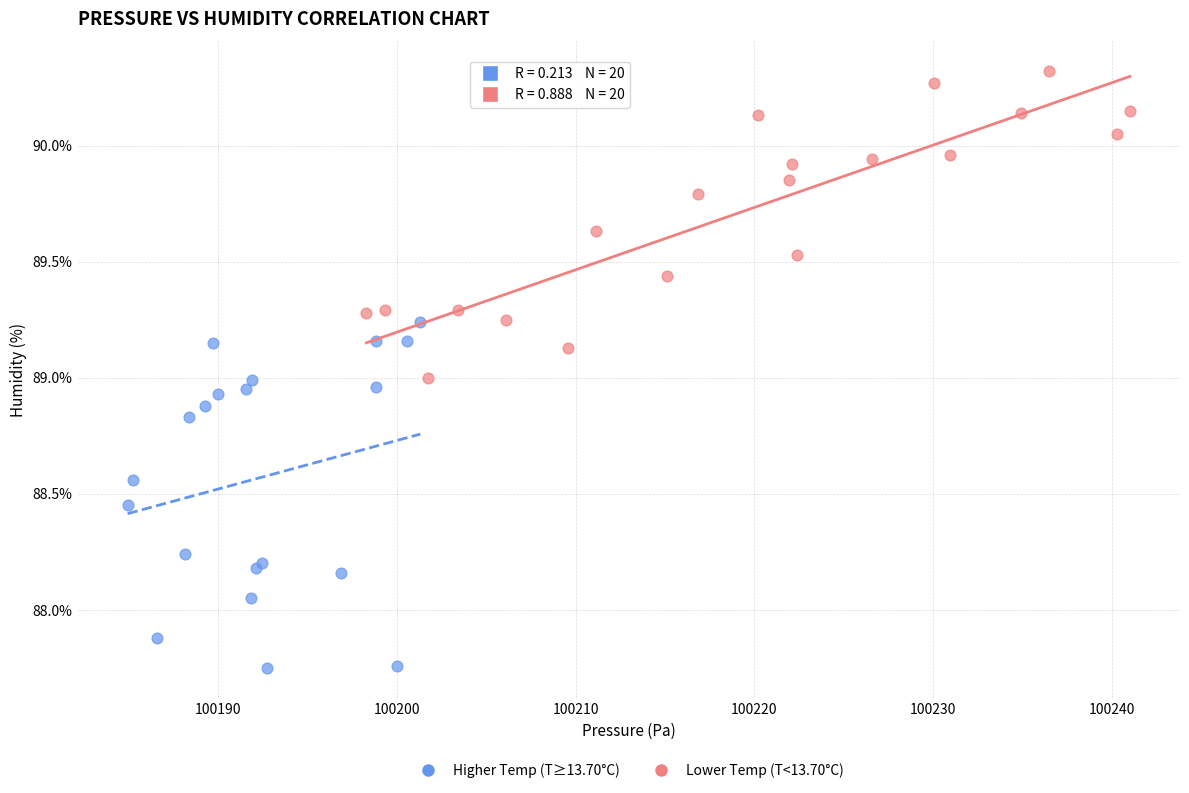

Which series has the largest Y range (max minus min)?

Higher Temp (T≥13.70°C)